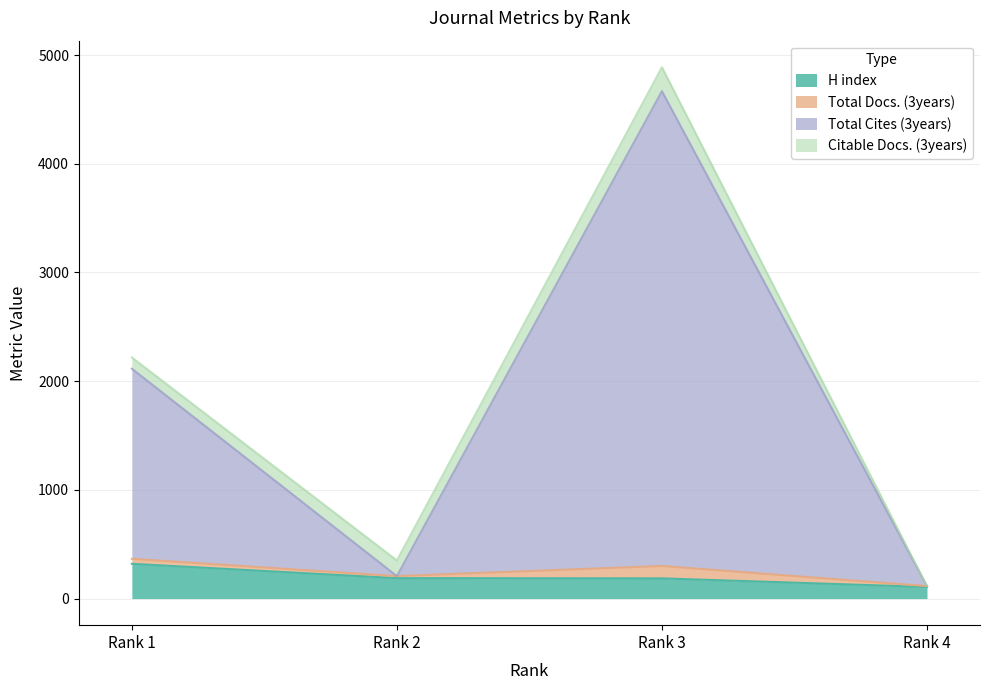

At which label does H index first exceed 188?

Rank 1